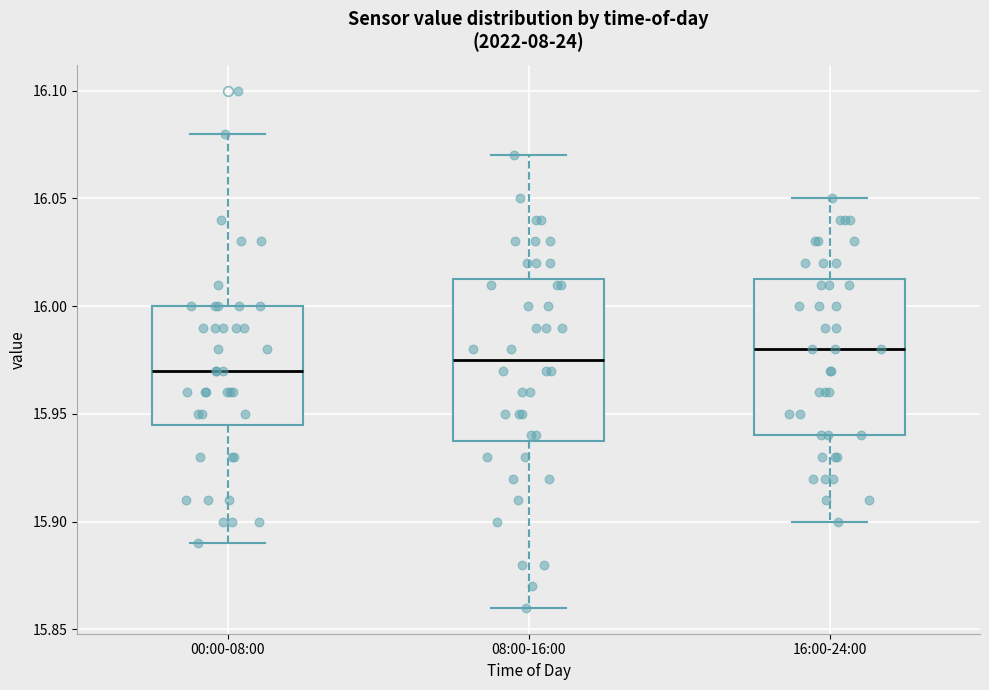

Reading left to right, transcribe this box plot: for each box, give where its median line is, the range the box spans, and where its two whiskers end, as read against the y-axis. The values are not printed on the chart, so give them approximately, as read against the axis.

00:00-08:00: median 15.970, box 15.945 to 16.000, whiskers 15.890 to 16.080
08:00-16:00: median 15.975, box 15.940 to 16.015, whiskers 15.860 to 16.070
16:00-24:00: median 15.980, box 15.940 to 16.015, whiskers 15.900 to 16.050